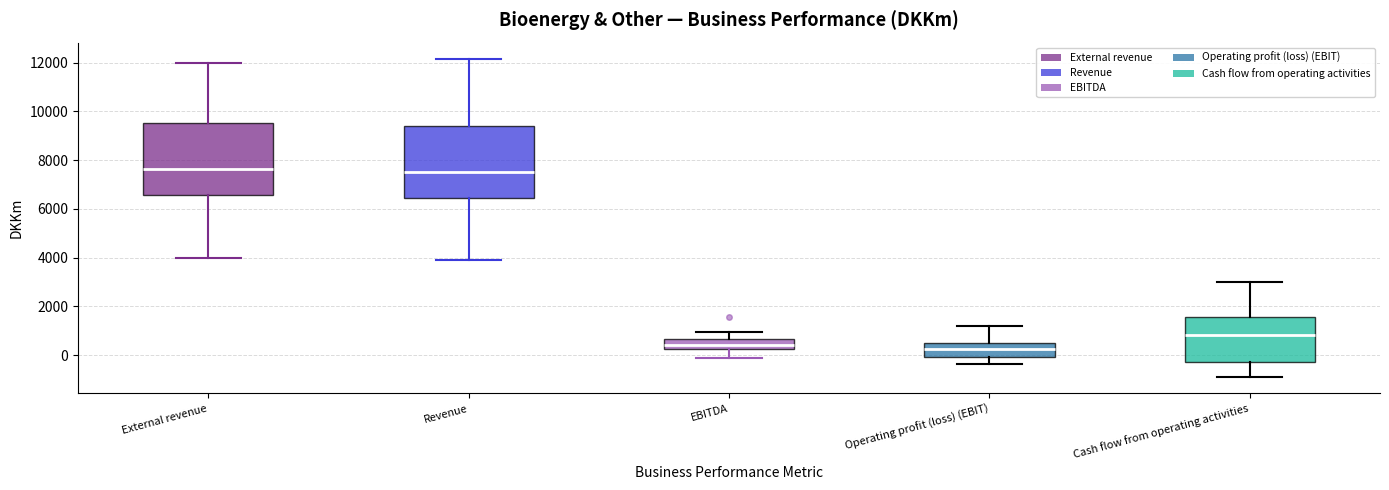

Where does the upper whisker of the box for Operating profit (loss) (EBIT) end on the y-axis? The values are not printed on the chart, so give them approximately, as read against the axis.

1200